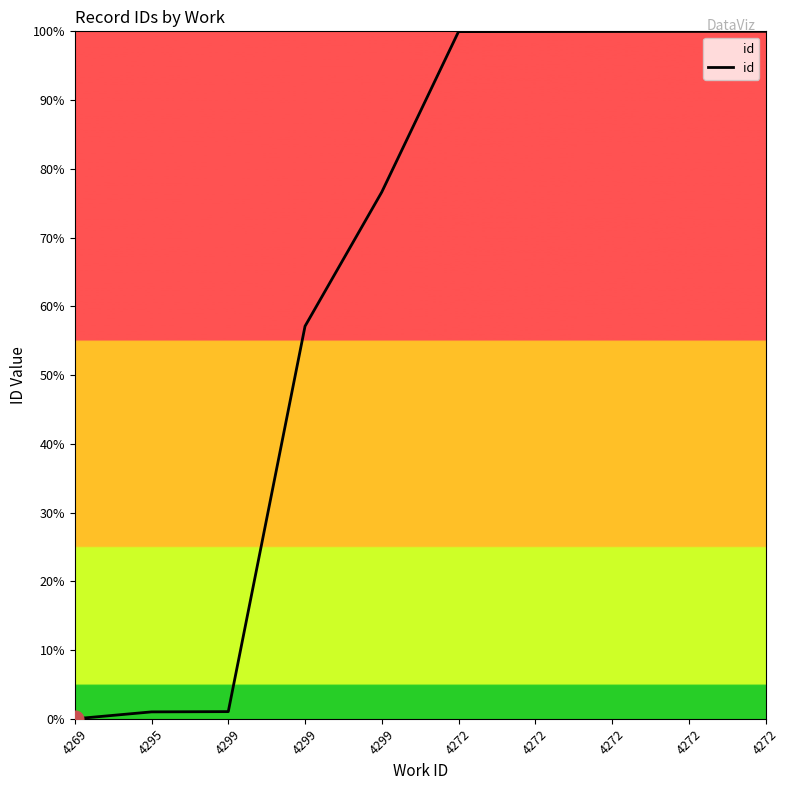

Is this an area chart (filled region under the line)?

Yes